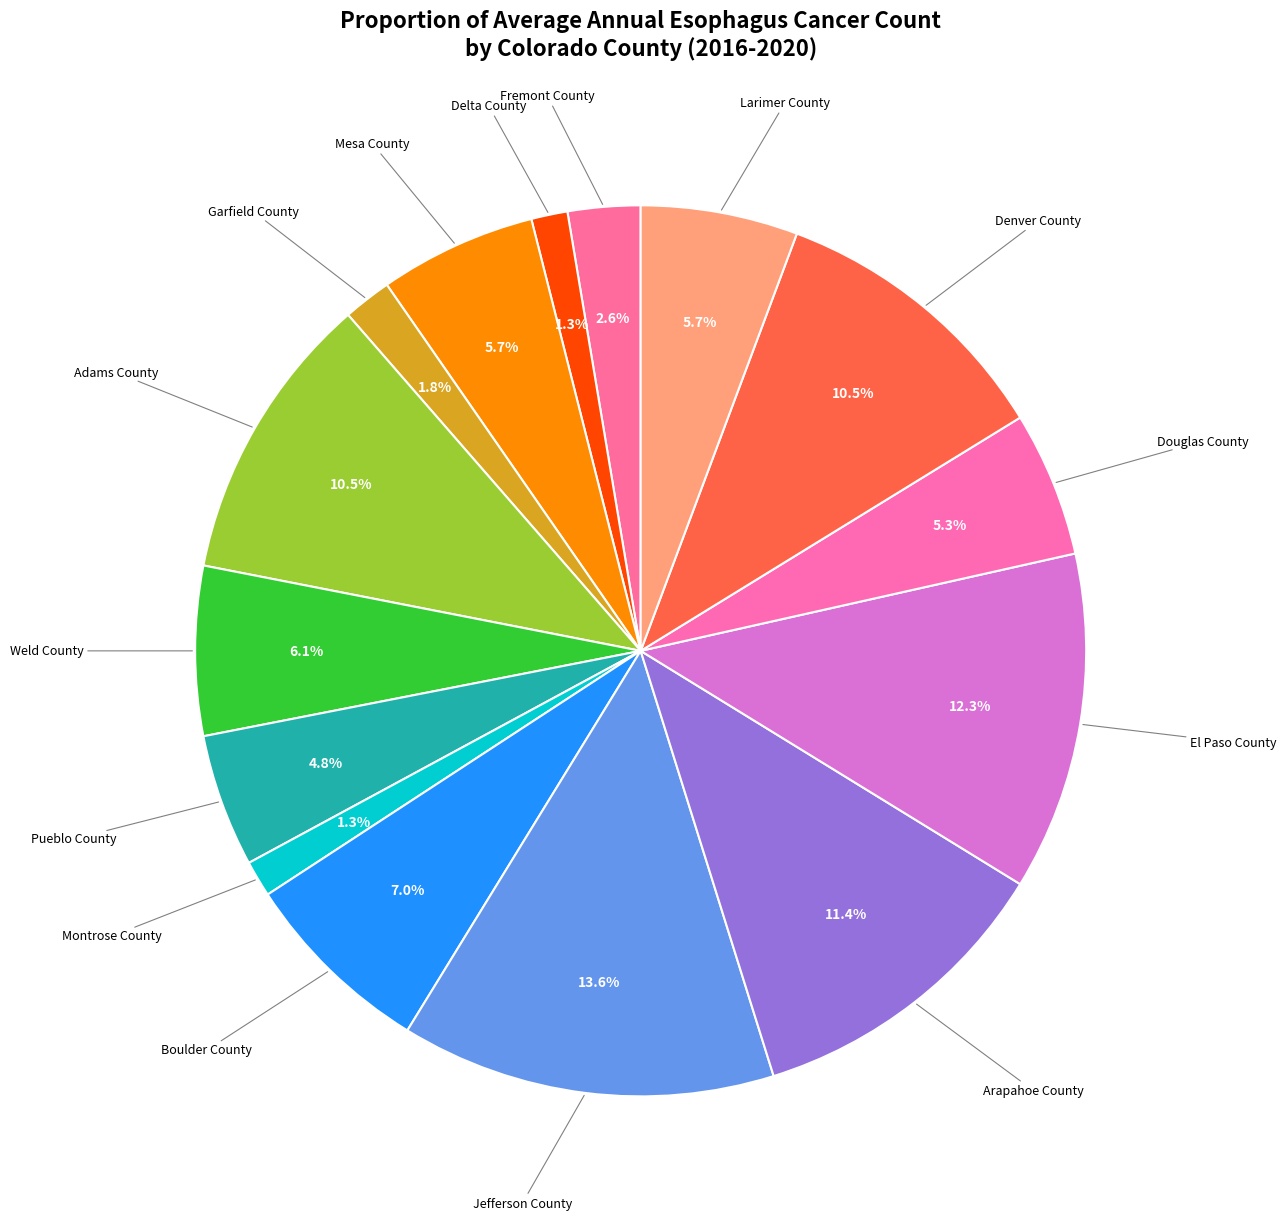

How many segments does this pie chart have?

15